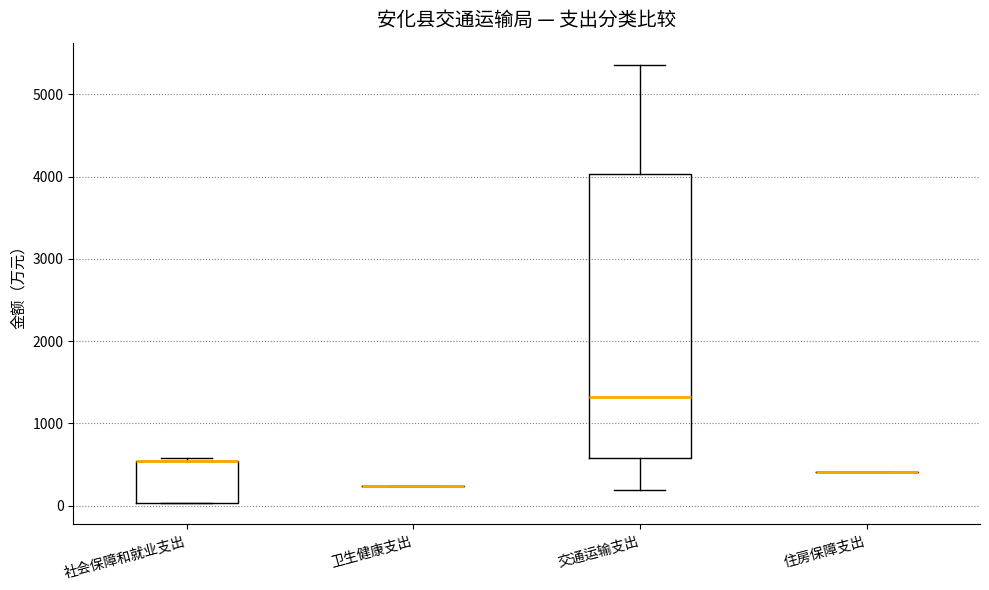

Reading left to right, transcribe this box plot: for each box, give where its median line is, the range the box spans, and where its two whiskers end, as read against the y-axis. The values are not printed on the chart, so give them approximately, as read against the axis.

社会保障和就业支出: median 500 (drawn on the box's upper edge), box 0 to 500, whiskers 0 to 600
卫生健康支出: box collapsed to a line at 200, whiskers 200 to 200
交通运输支出: median 1300, box 600 to 4000, whiskers 200 to 5400
住房保障支出: box collapsed to a line at 400, whiskers 400 to 400